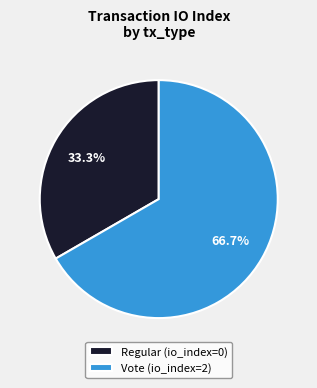

Count the number of slices in the pie.

2